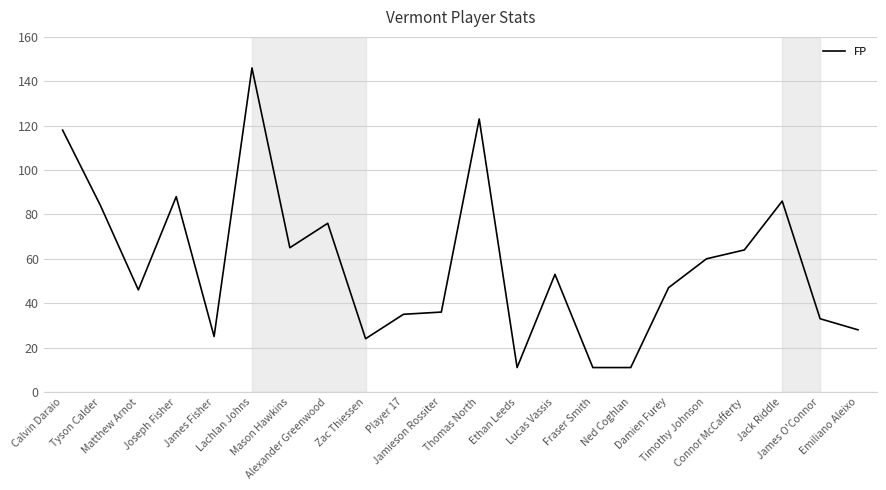

Which has a higher value, Zac Thiessen or Calvin Daraio?

Calvin Daraio